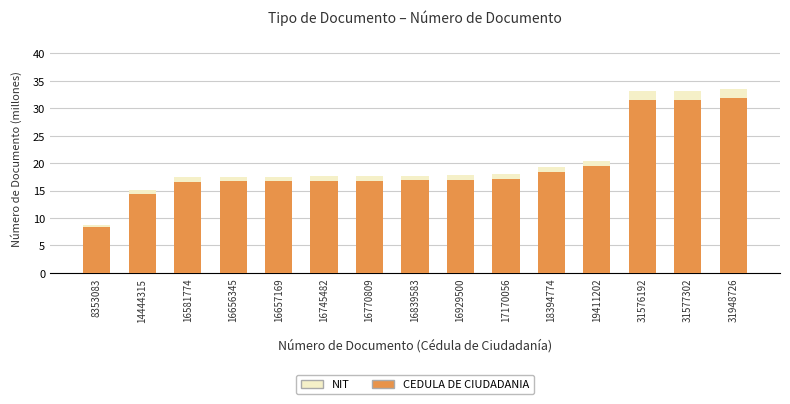

What is the lowest value of the CEDULA DE CIUDADANIA series?

8.4